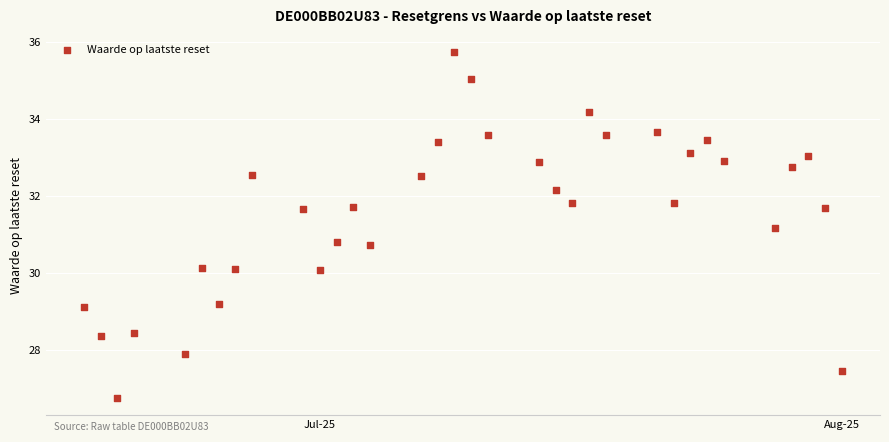

What is the range of Y values (max minus min)?

9.0